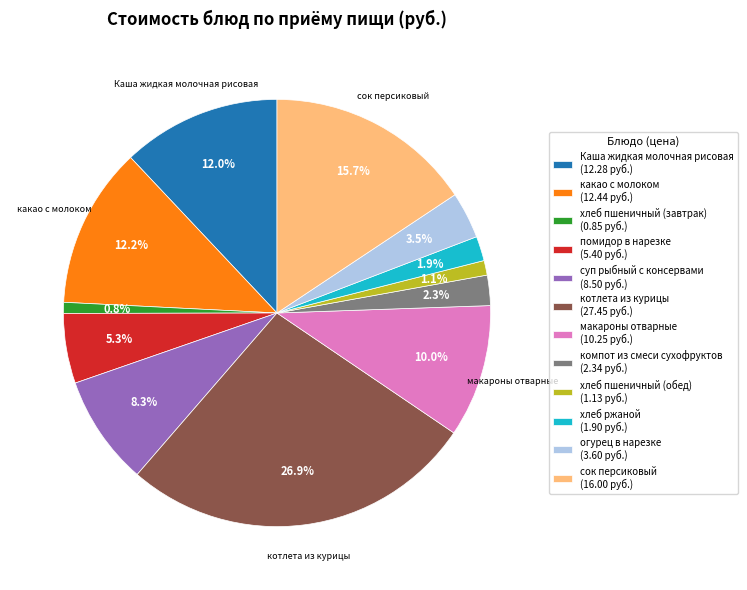

Is there a majority slice in this chart?

No